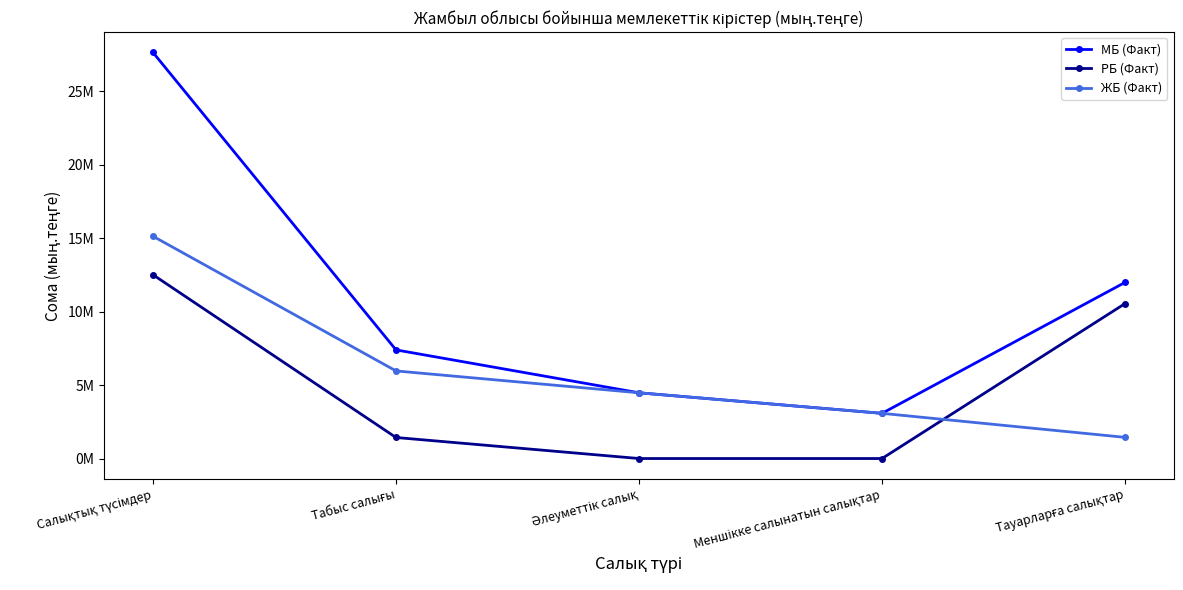

True or false: РБ (Факт) has a value of 10542012 at Тауарларға салықтар.

True